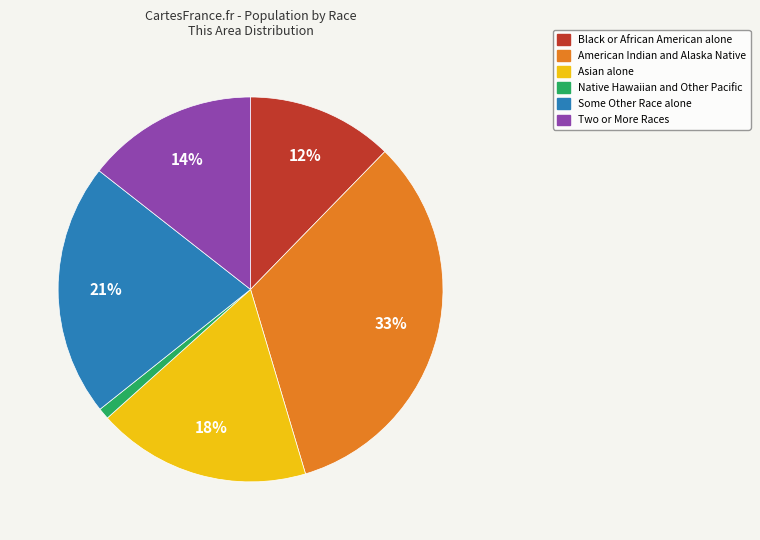

Approximately how many times larger is the value at Two or More Races compared to Black or African American alone?

1.2